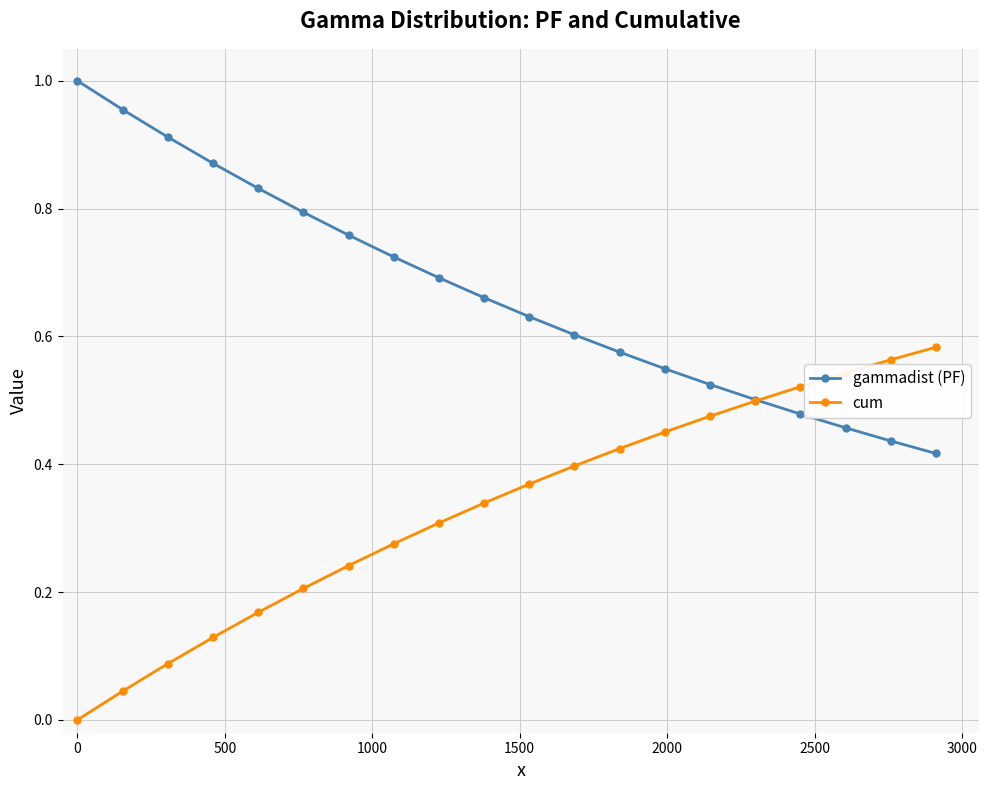

What is the sum of all gammadist (PF) values?

13.4